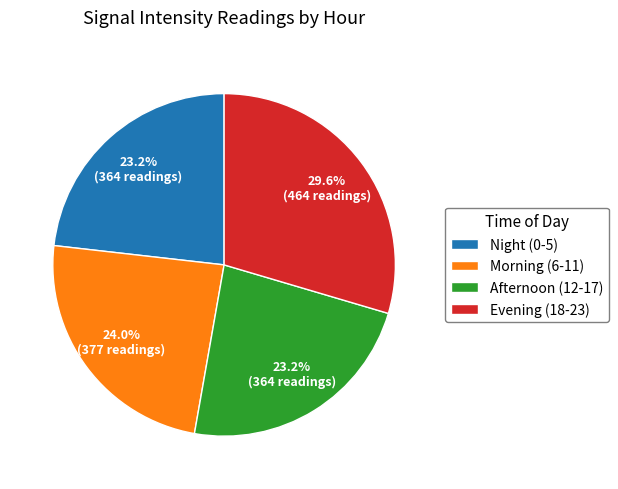

Approximately how many times larger is the value at Evening (18-23) compared to Morning (6-11)?

1.2